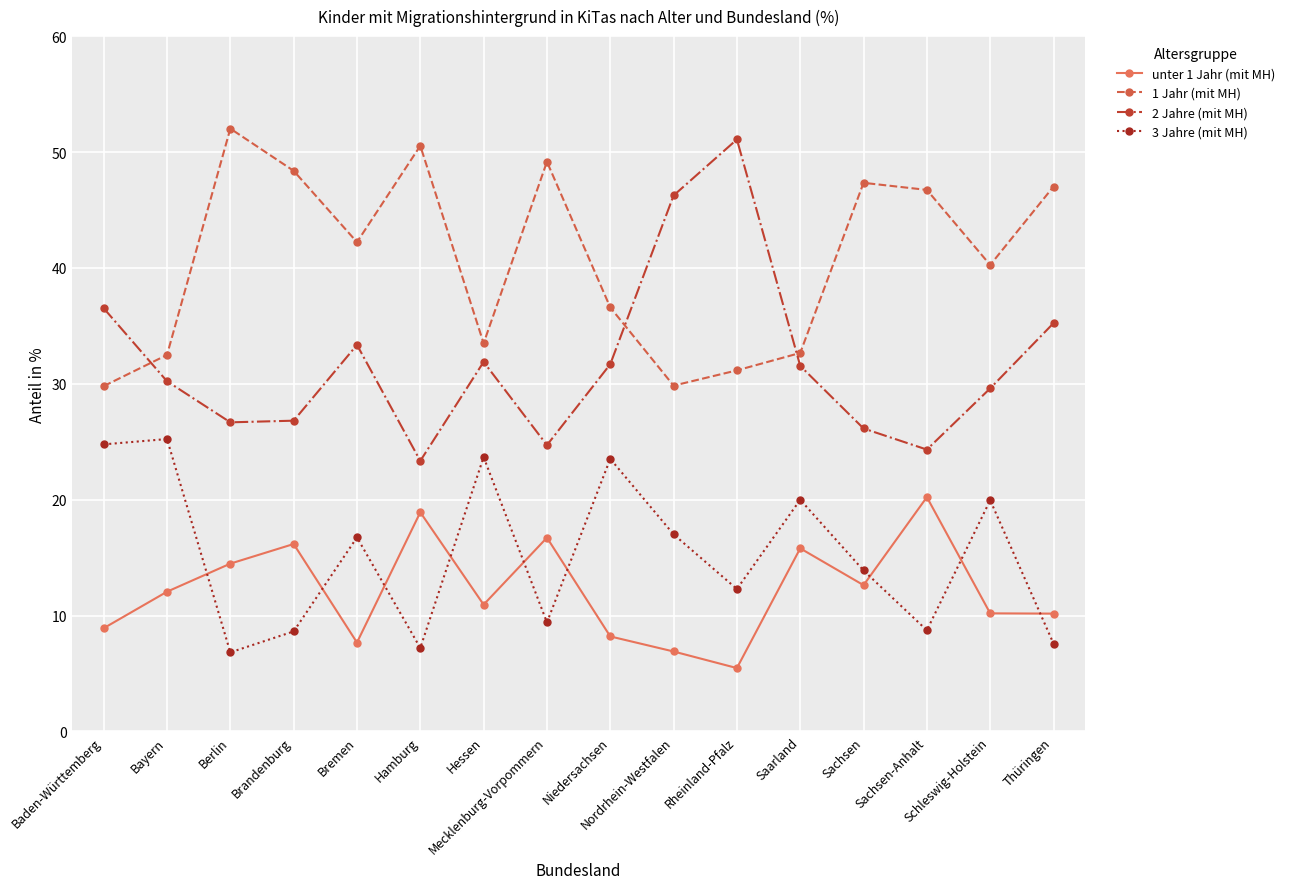

True or false: 2 Jahre (mit MH) and 3 Jahre (mit MH) cross at least once.

False